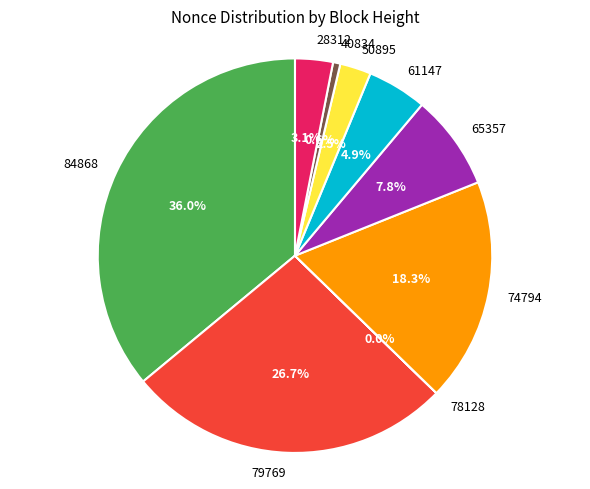

To the nearest percent, what is the average slice percentage?

11%